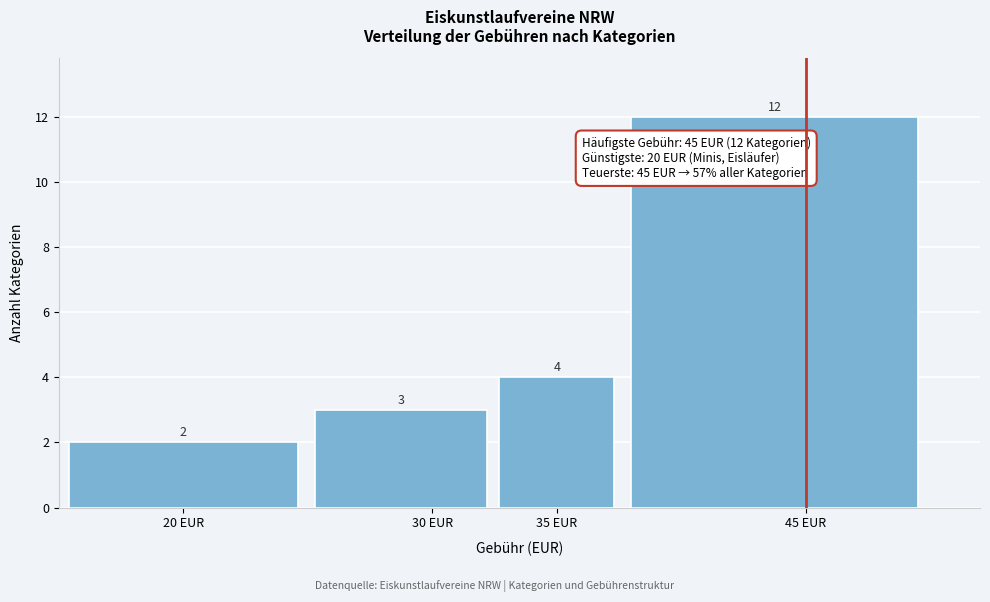

Which range on the x-axis has the tallest bar?

37.5 to 50.0